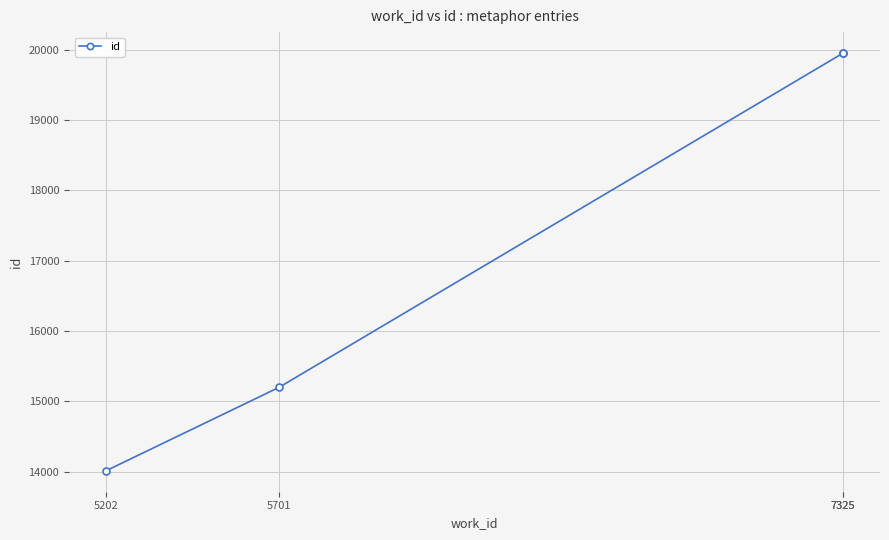

How many data points are less than 19953?

2